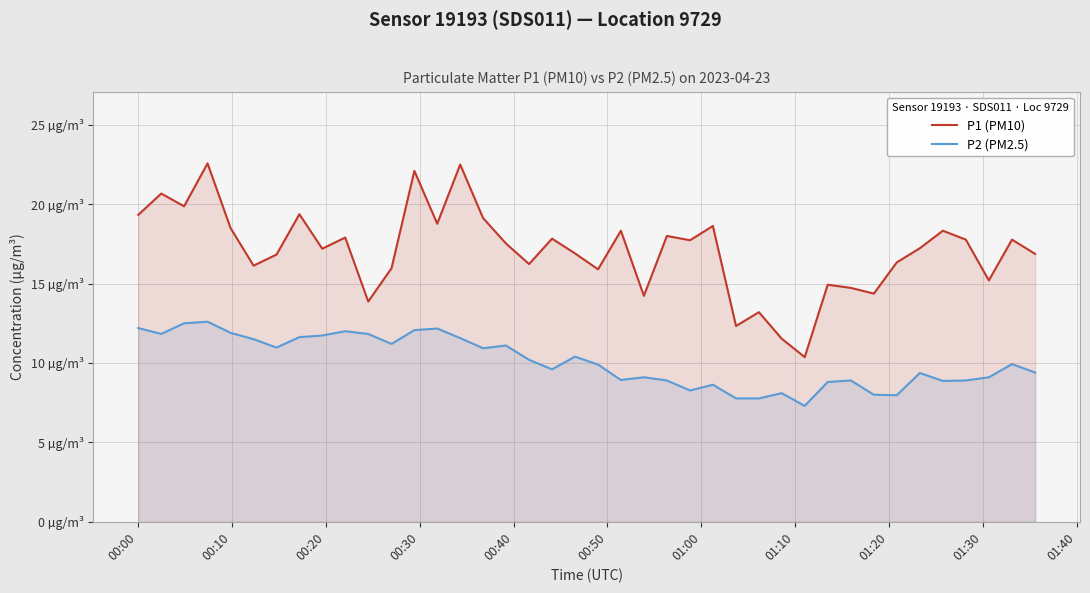

What is the value of the P1 (PM10) point at the 4th from the left?

22.6